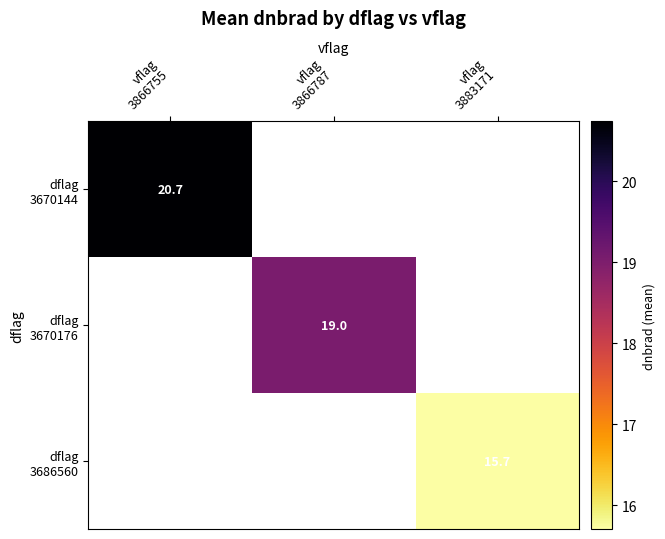

How many values in dflag 3670144 are above zero?

1